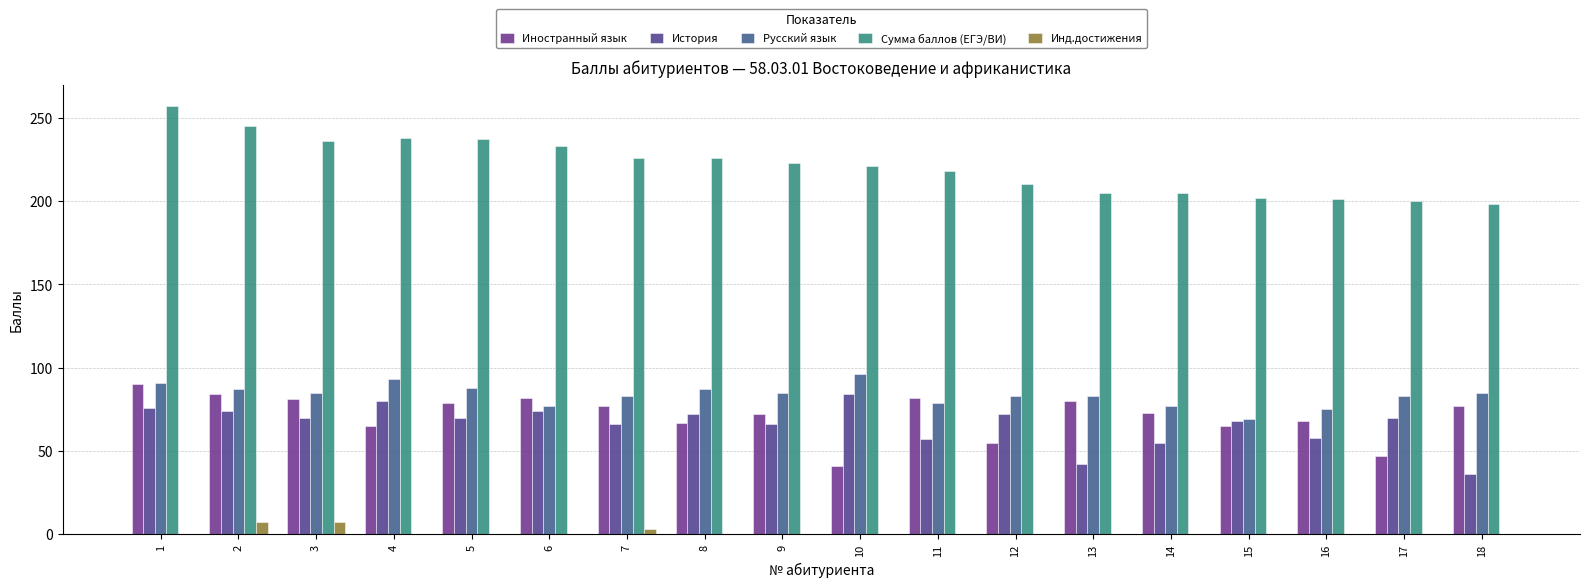

Count the number of data series in this chart.

5